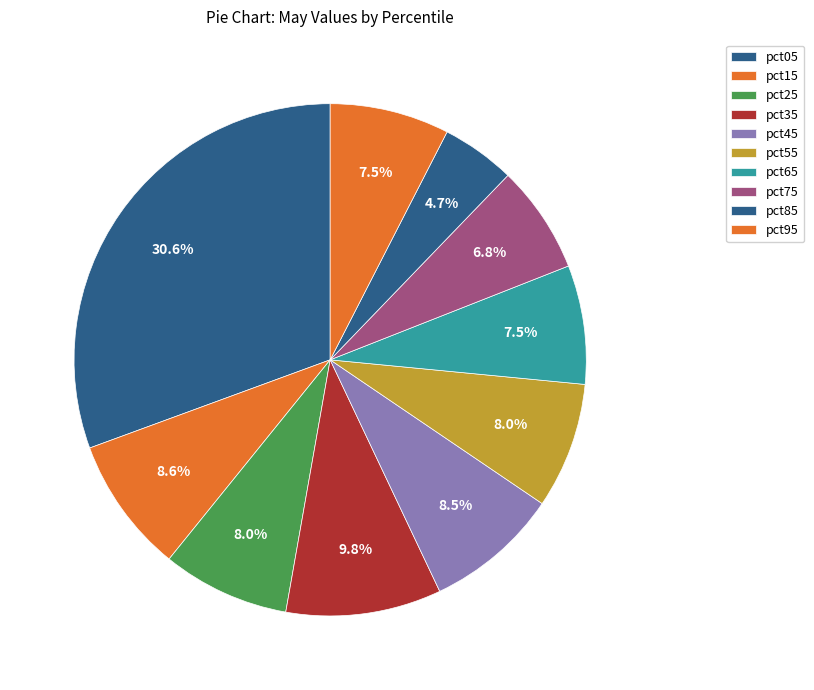

What percentage is NOT represented by pct85?

95.3%